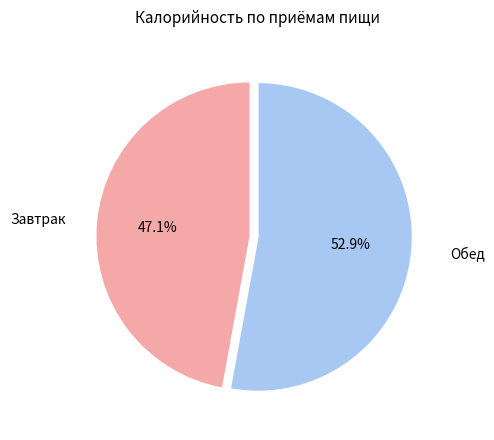

Is there any slice that represents more than half of the pie?

Yes